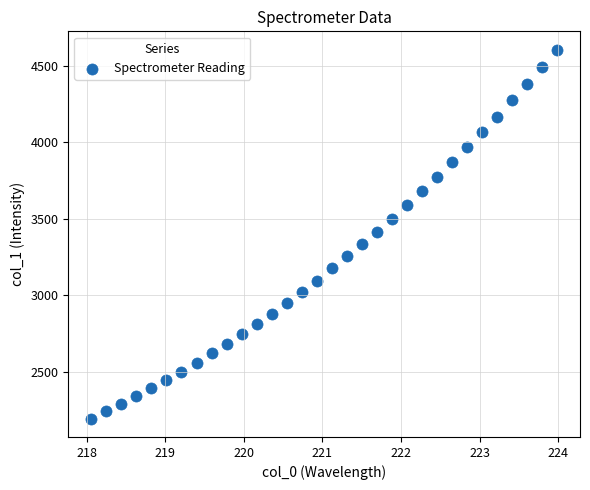

What is the range of Y values (max minus min)?

2408.7